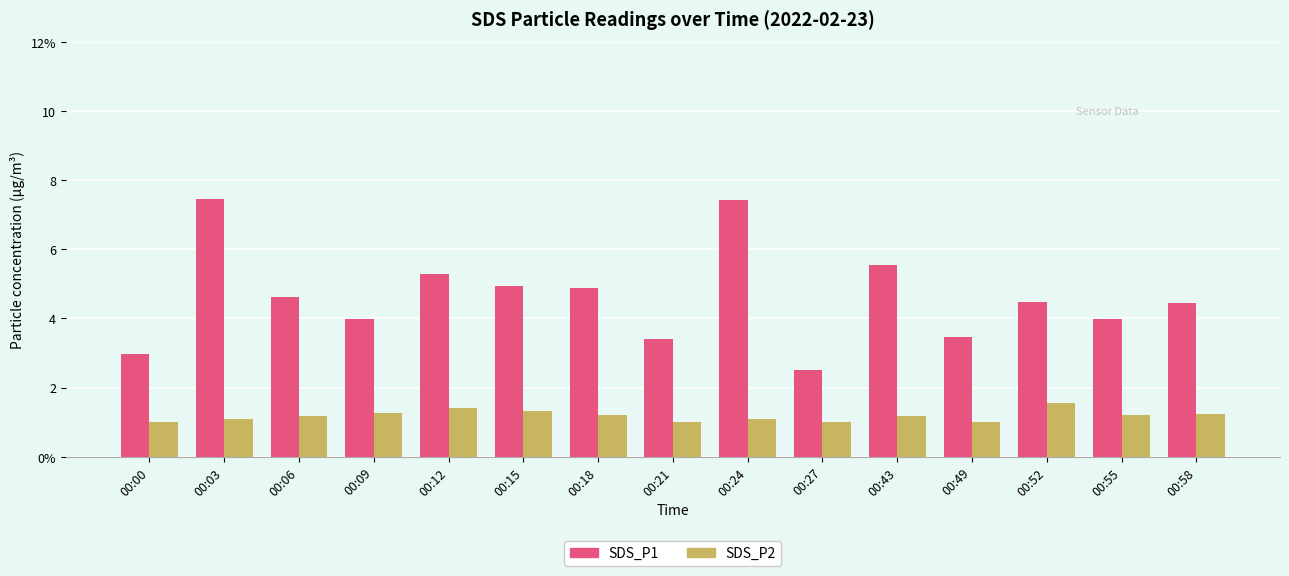

What is the highest value of the SDS_P1 series?

7.5